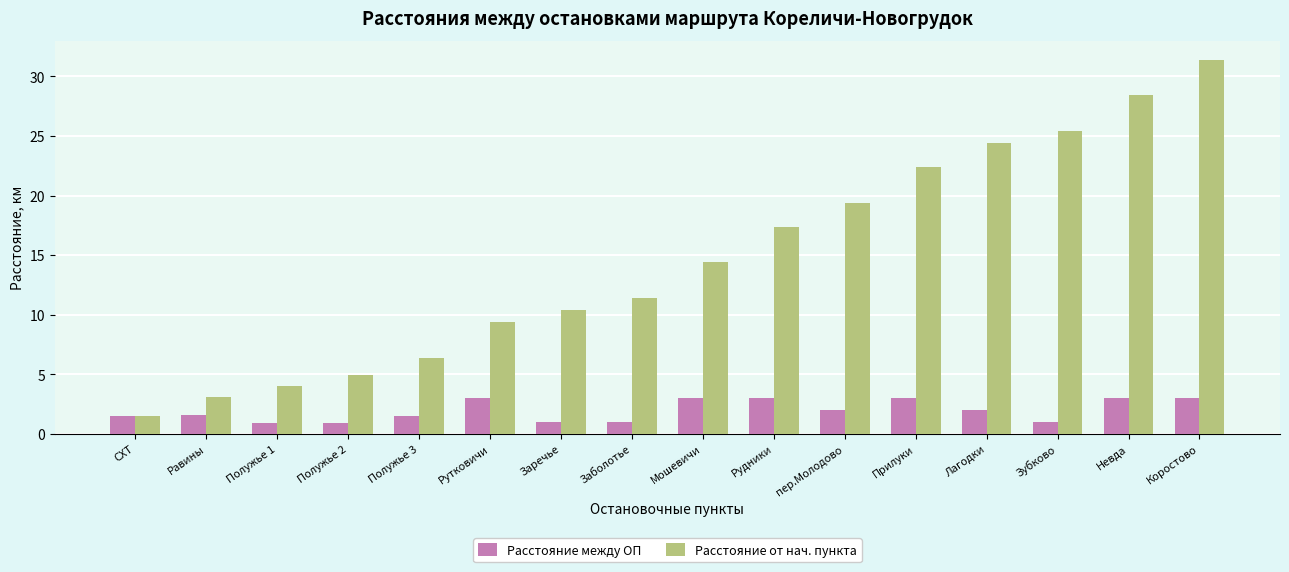

What is the sum of the Расстояние от нач. пункта values at Равины and Заречье?

13.5